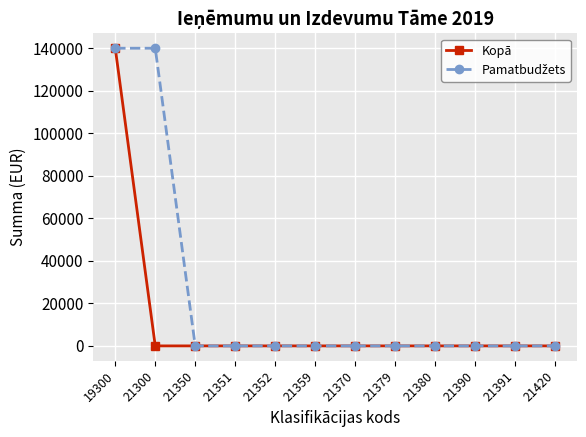

What is the greatest value displayed?

139946